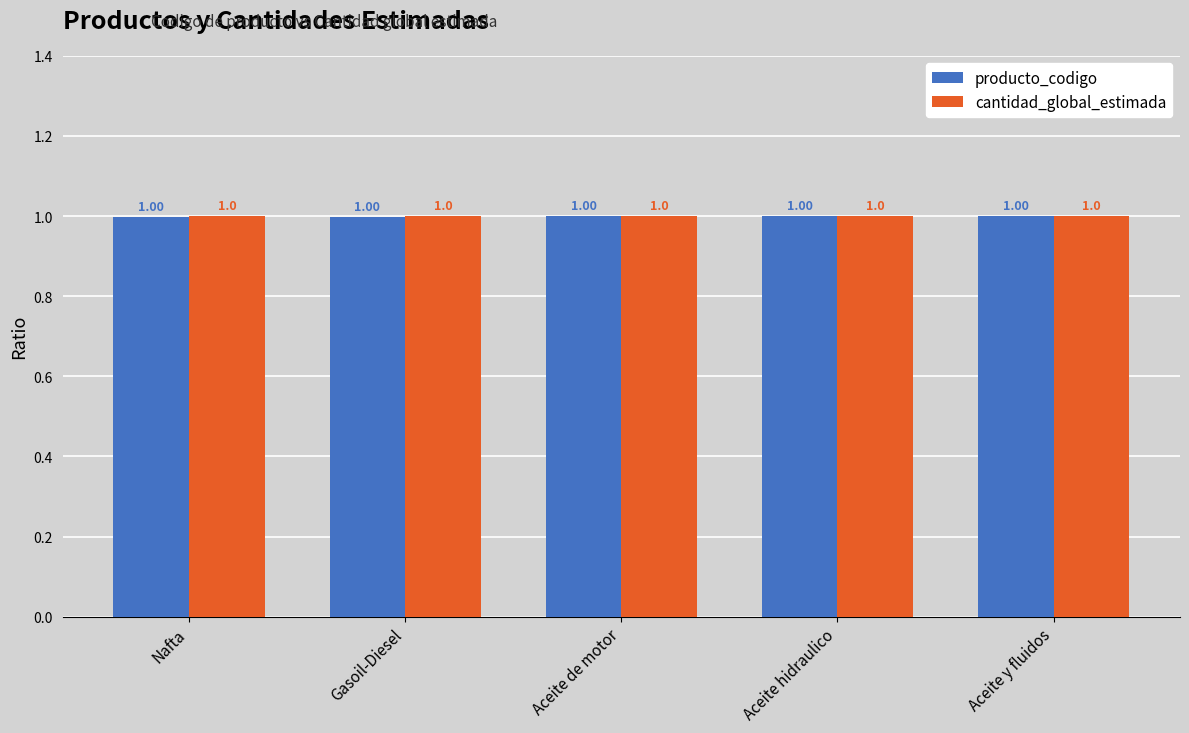

The producto_codigo series shows 0.5 at Aceite hidraulico. True or false?

False